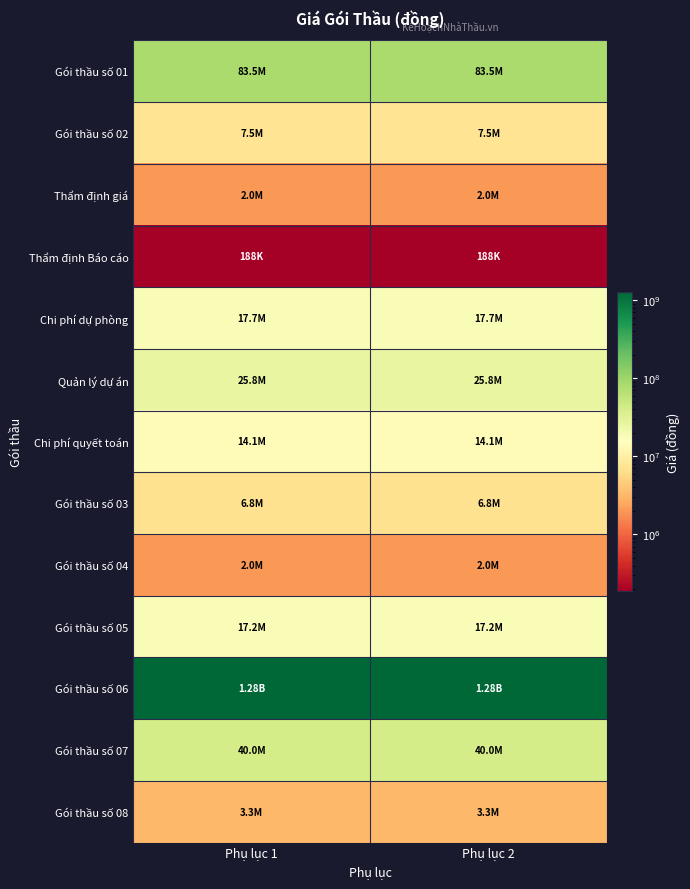

Reading left to right, extract all data points from this chart.

Gói thầu số 01: Phụ lục 1=83519000	Phụ lục 2=83519000
Gói thầu số 02: Phụ lục 1=7476000	Phụ lục 2=7476000
Thẩm định giá: Phụ lục 1=2000000	Phụ lục 2=2000000
Thẩm định Báo cáo: Phụ lục 1=188000	Phụ lục 2=188000
Chi phí dự phòng: Phụ lục 1=17728000	Phụ lục 2=17728000
Quản lý dự án: Phụ lục 1=25826400	Phụ lục 2=25826400
Chi phí quyết toán: Phụ lục 1=14111000	Phụ lục 2=14111000
Gói thầu số 03: Phụ lục 1=6844000	Phụ lục 2=6844000
Gói thầu số 04: Phụ lục 1=2000000	Phụ lục 2=2000000
Gói thầu số 05: Phụ lục 1=17217600	Phụ lục 2=17217600
Gói thầu số 06: Phụ lục 1=1279807000	Phụ lục 2=1279807000
Gói thầu số 07: Phụ lục 1=40015000	Phụ lục 2=40015000
Gói thầu số 08: Phụ lục 1=3268000	Phụ lục 2=3268000